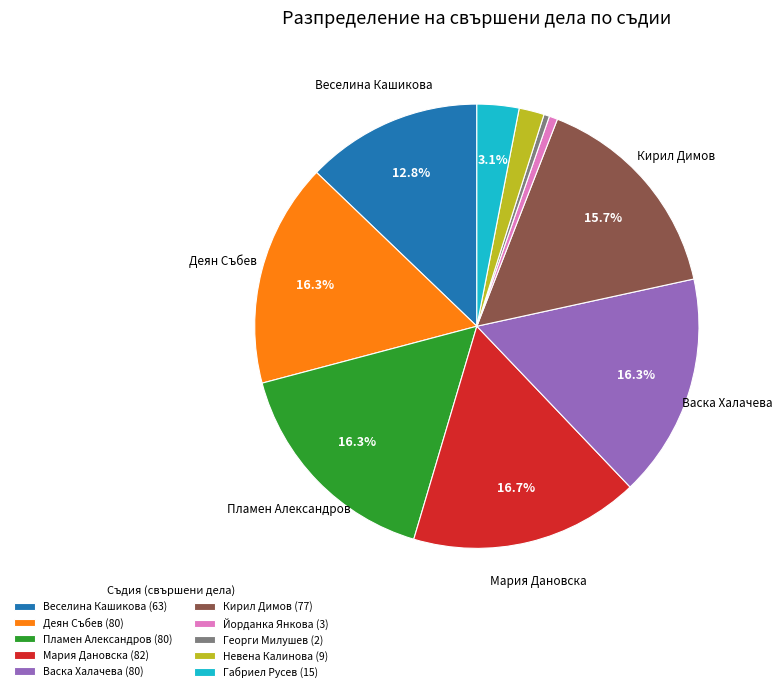

Is there a majority slice in this chart?

No